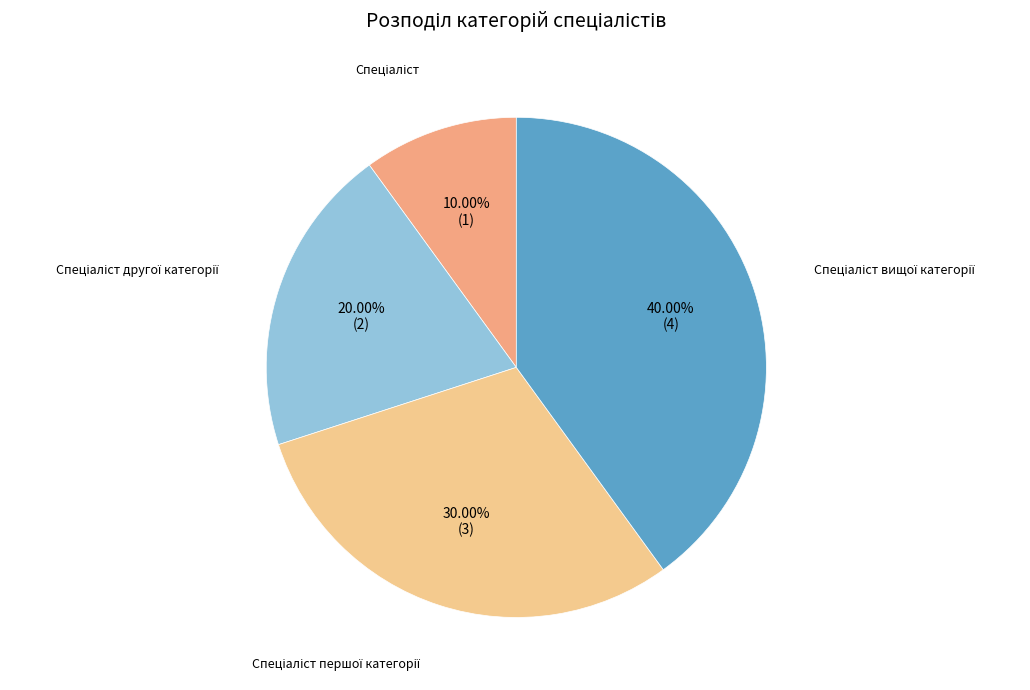

Does any single category account for the majority?

No